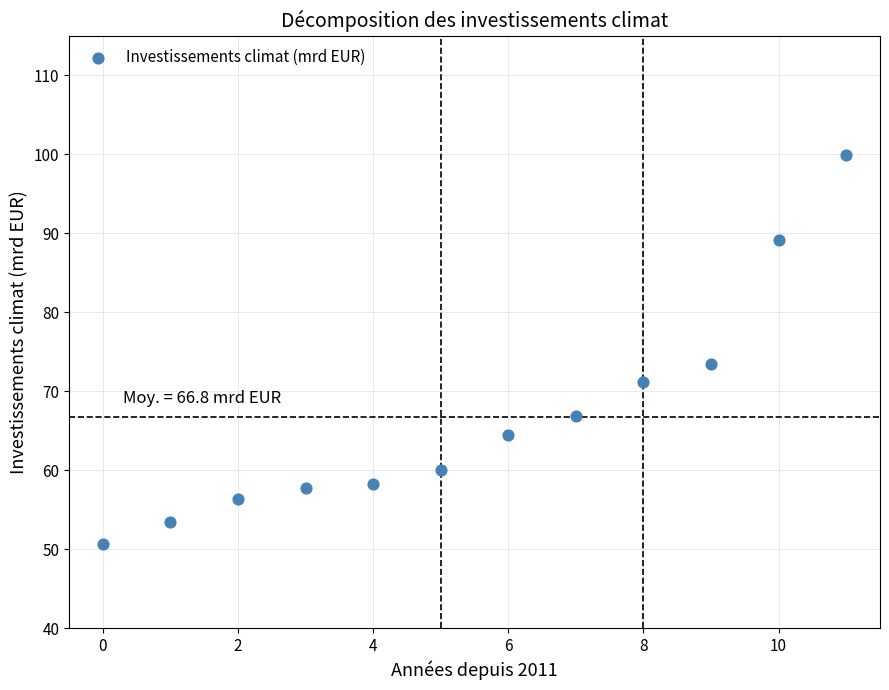

What is the range of Y values (max minus min)?

49.2